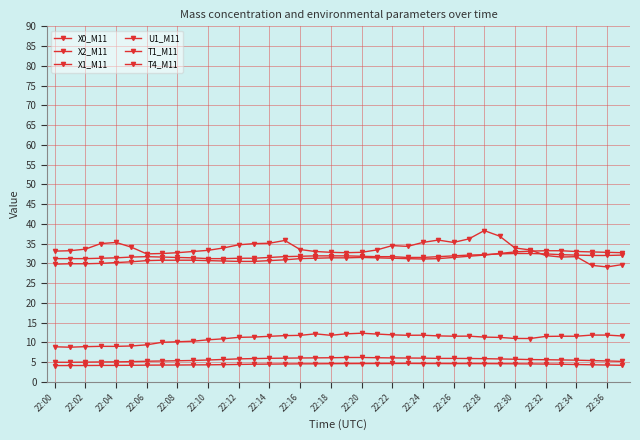

What is the average value of the U1_M11 series?

33.6